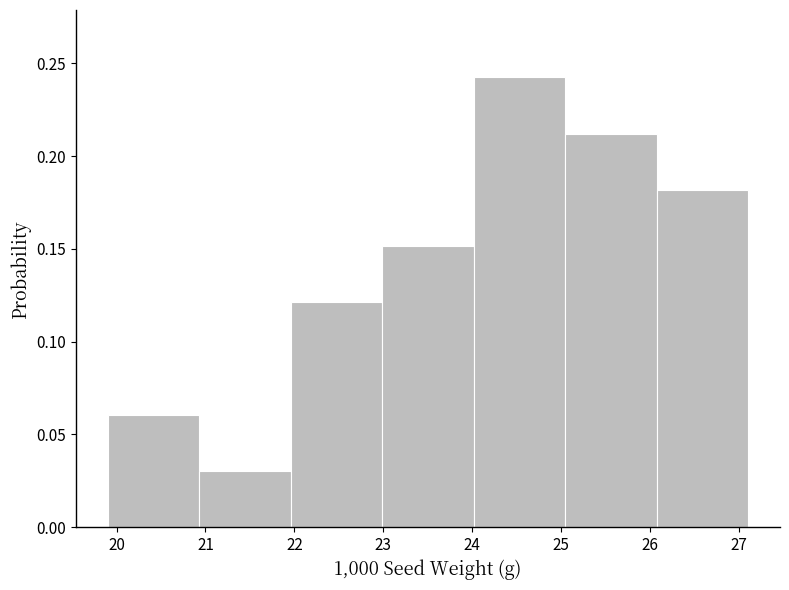

What is the height of the bar covering 20.9 to 22.0 on the x-axis? Neither the bar edges nor the heights are printed on the chart, so give them approximately, as read against the axes.

0.03